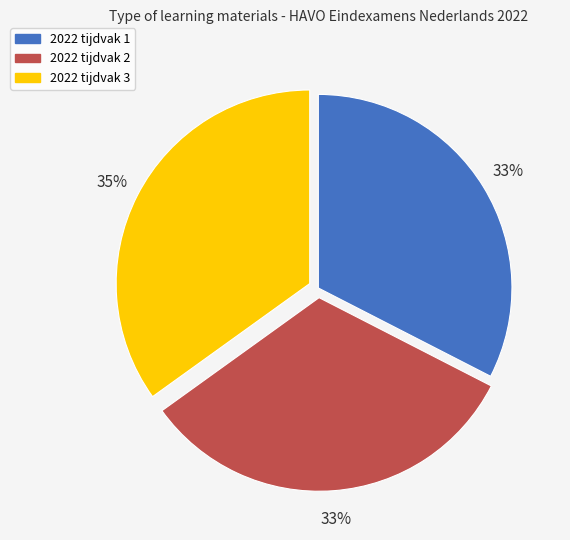

Count the number of slices in the pie.

3